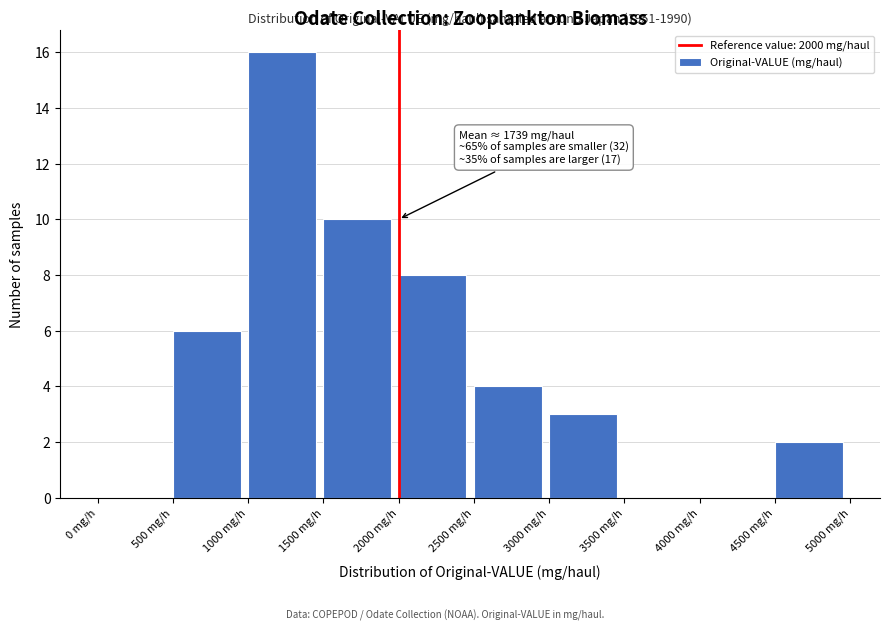

Which range on the x-axis has the tallest bar?

1000 to 1500